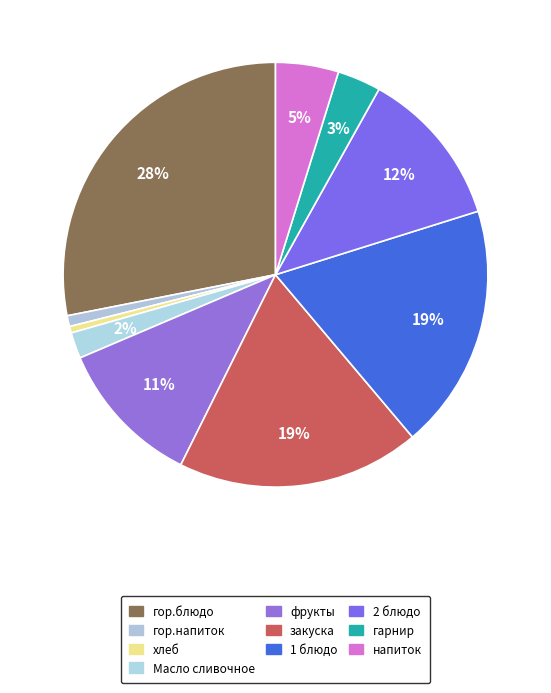

Rank the categories by value from lowest to highest.

хлеб, гор.напиток, Масло сливочное, гарнир, напиток, фрукты, 2 блюдо, закуска, 1 блюдо, гор.блюдо